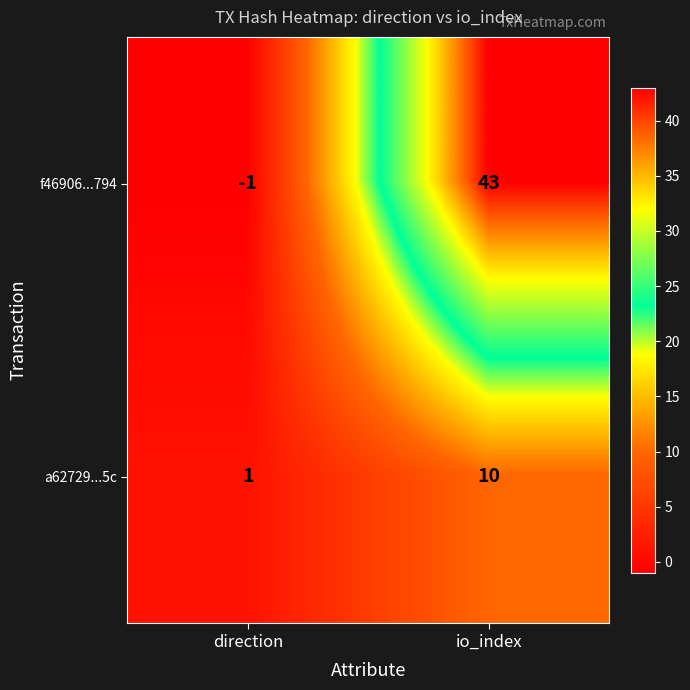

Reading left to right, what are all the values shown in this chart?

f46906...794: -1	43
a62729...5c: 1	10